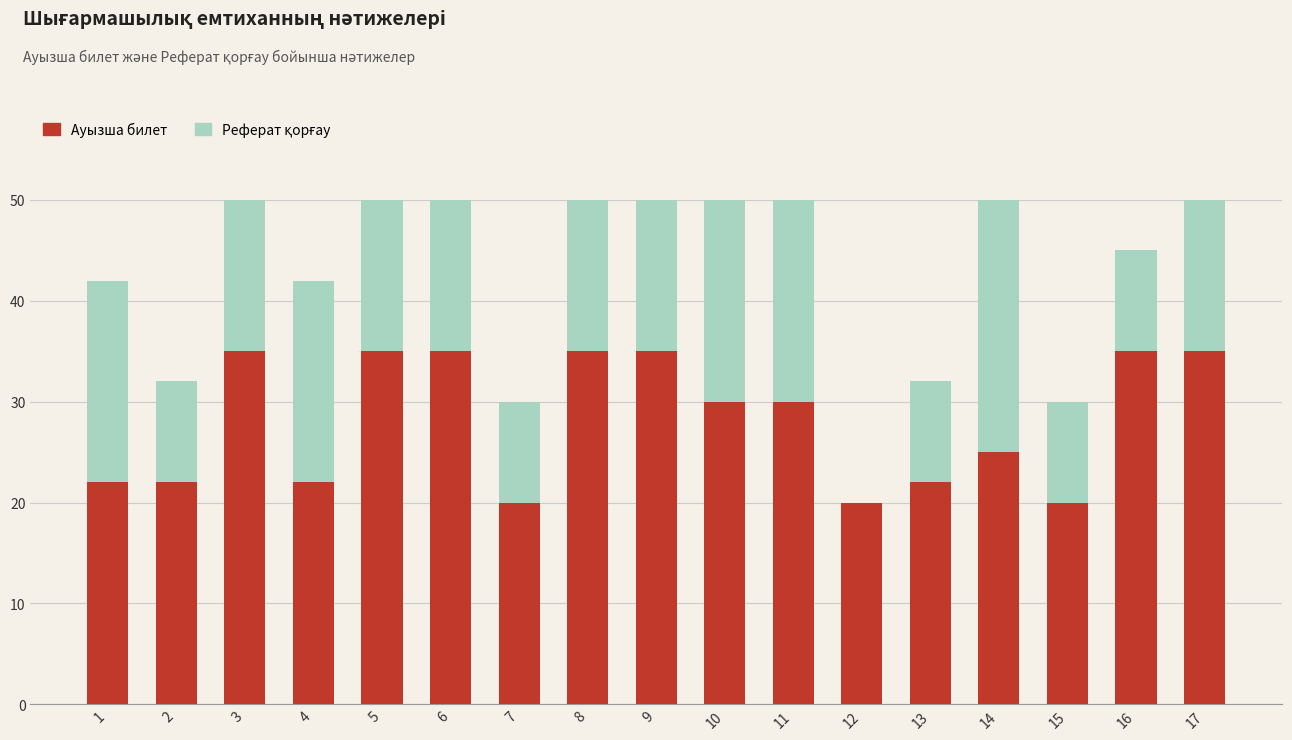

True or false: Ауызша билет has a value of 30 at 10.

True